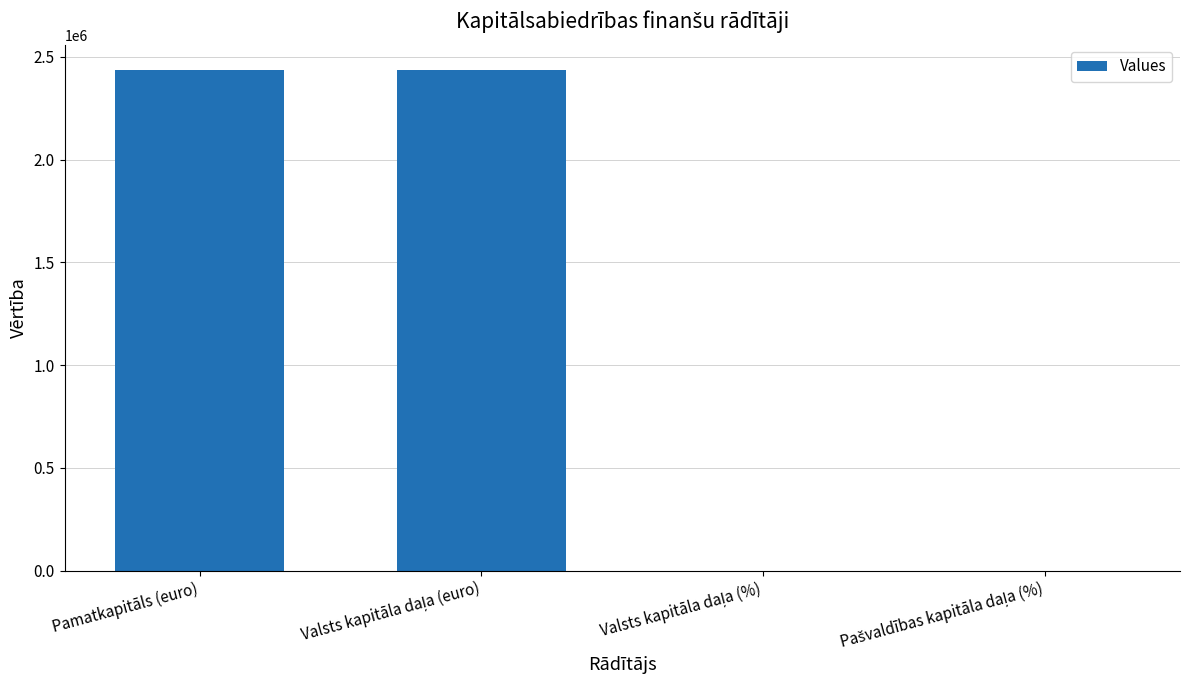

What is the sum of all values?

4874941